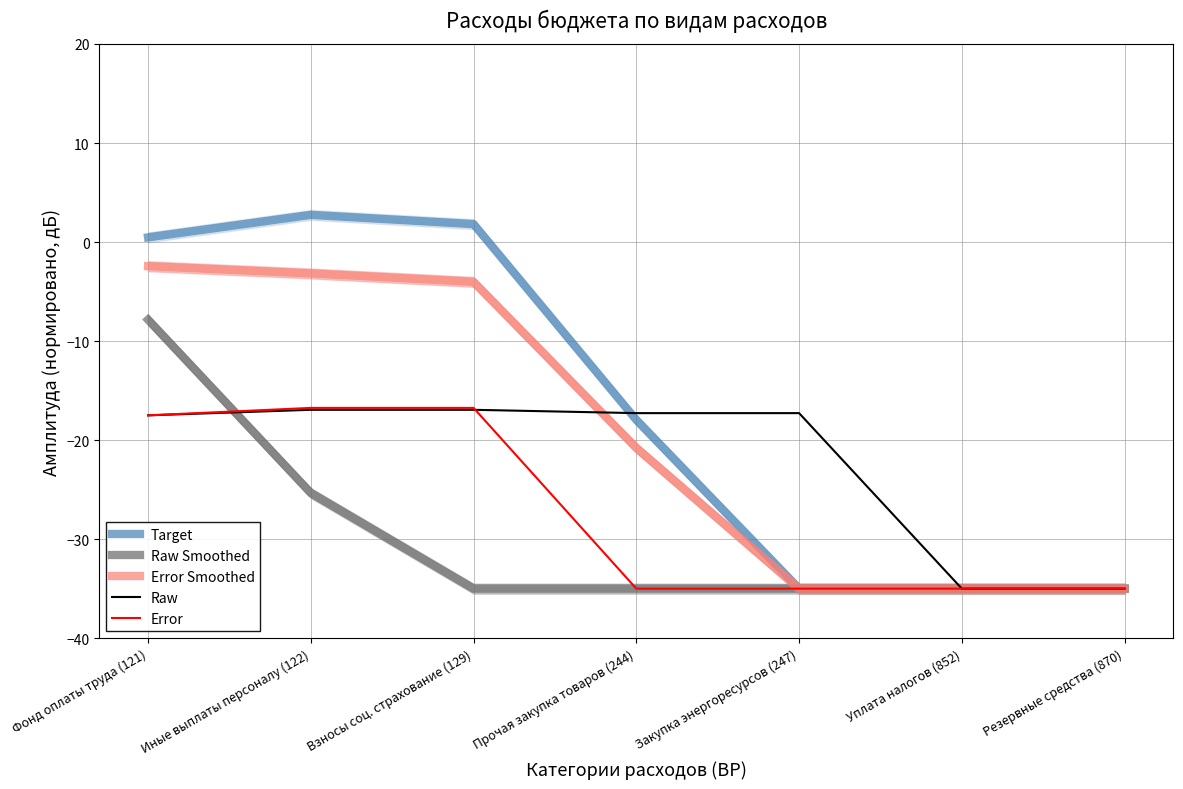

Which series changed the most between Прочая закупка товаров (244) and Закупка энергоресурсов (247)?

Target